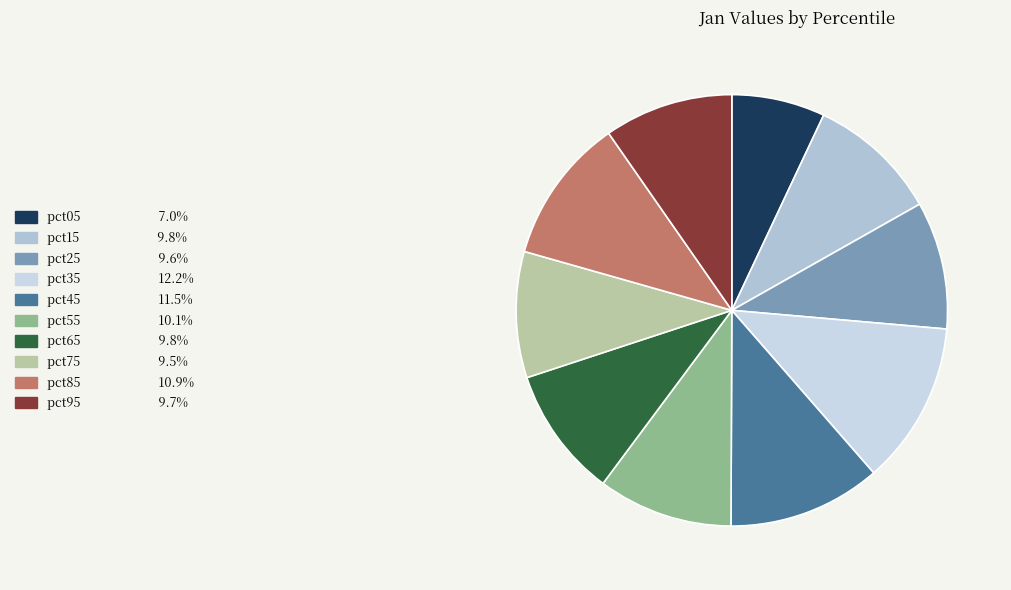

Is it true that pct05 is 1% of the pie?

False